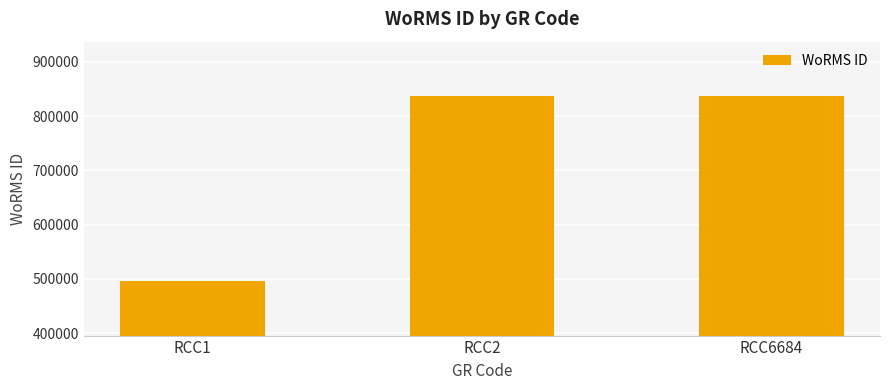

How many values are below 837201?

1